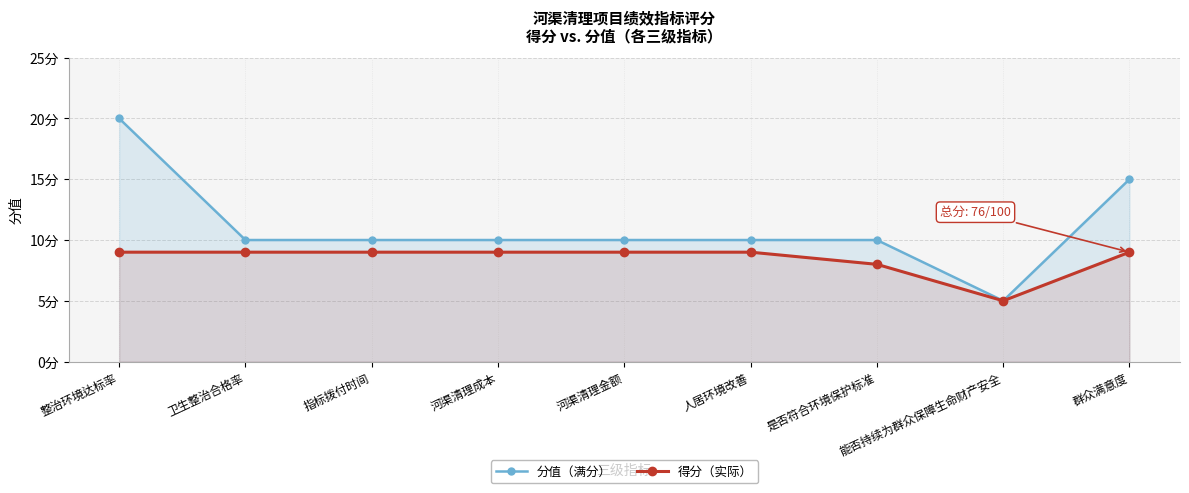

At which category is the sum across all series the highest?

整治环境达标率